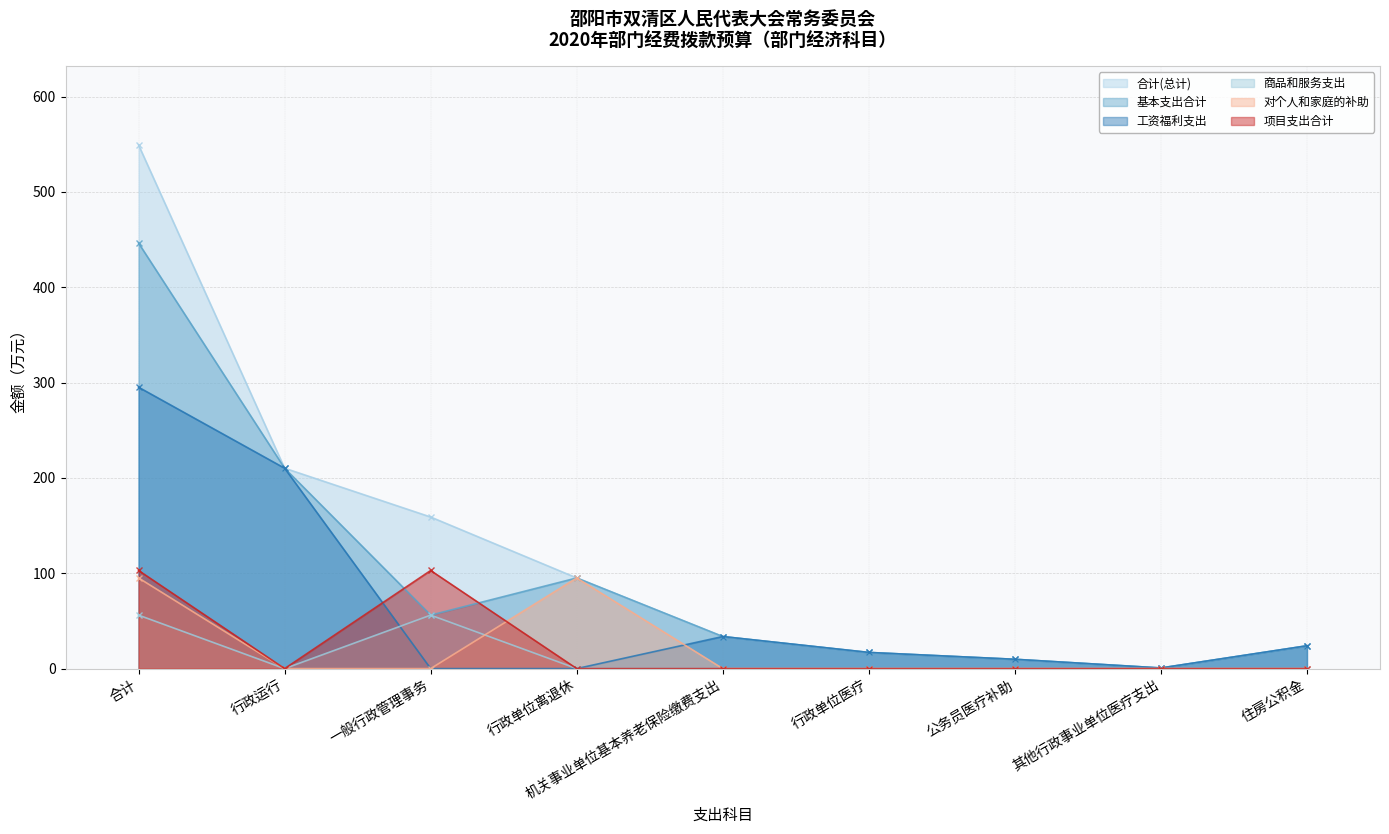

At which category is the sum across all series the highest?

合计